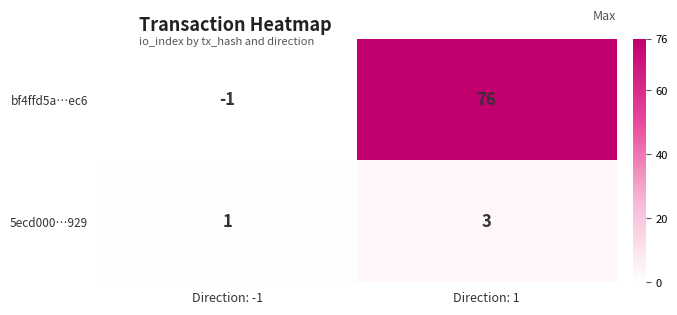

How many negative values does the bf4ffd5a…ec6 series have?

1